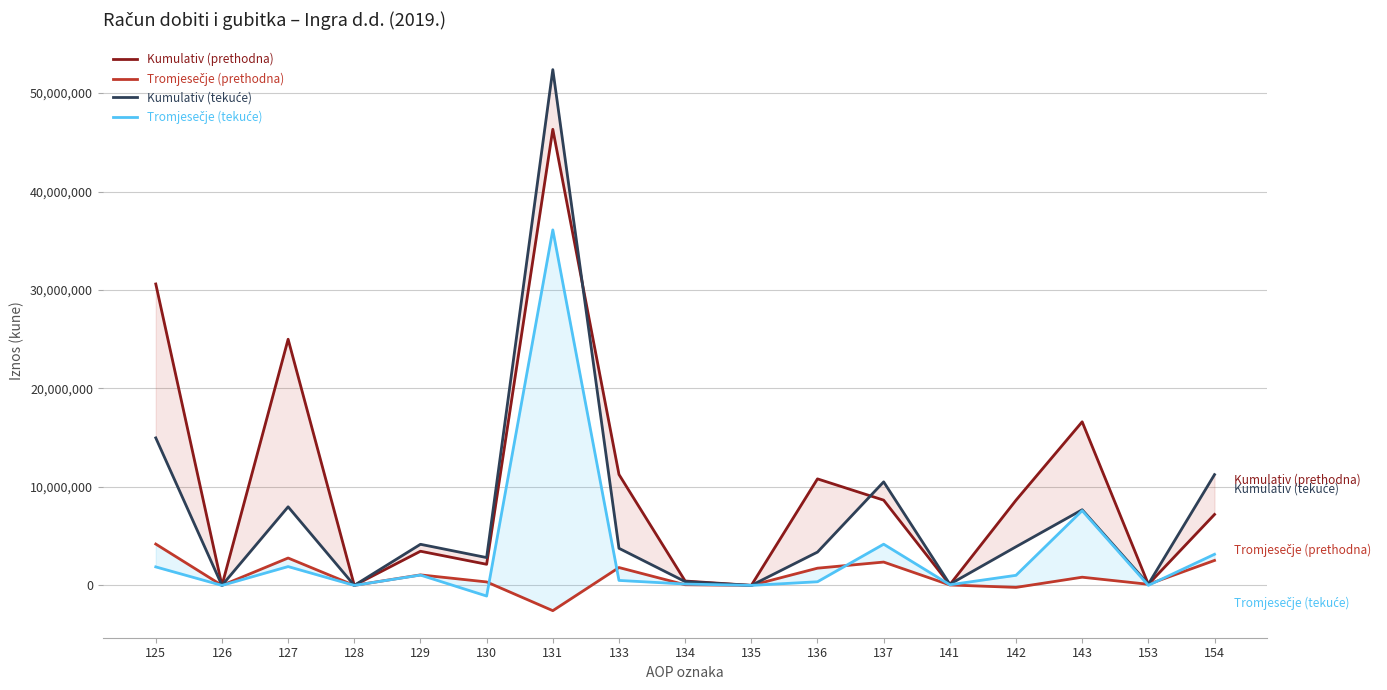

After their last crossing, which series has the higher values: Tromjesečje (prethodna) or Tromjesečje (tekuće)?

Tromjesečje (tekuće)